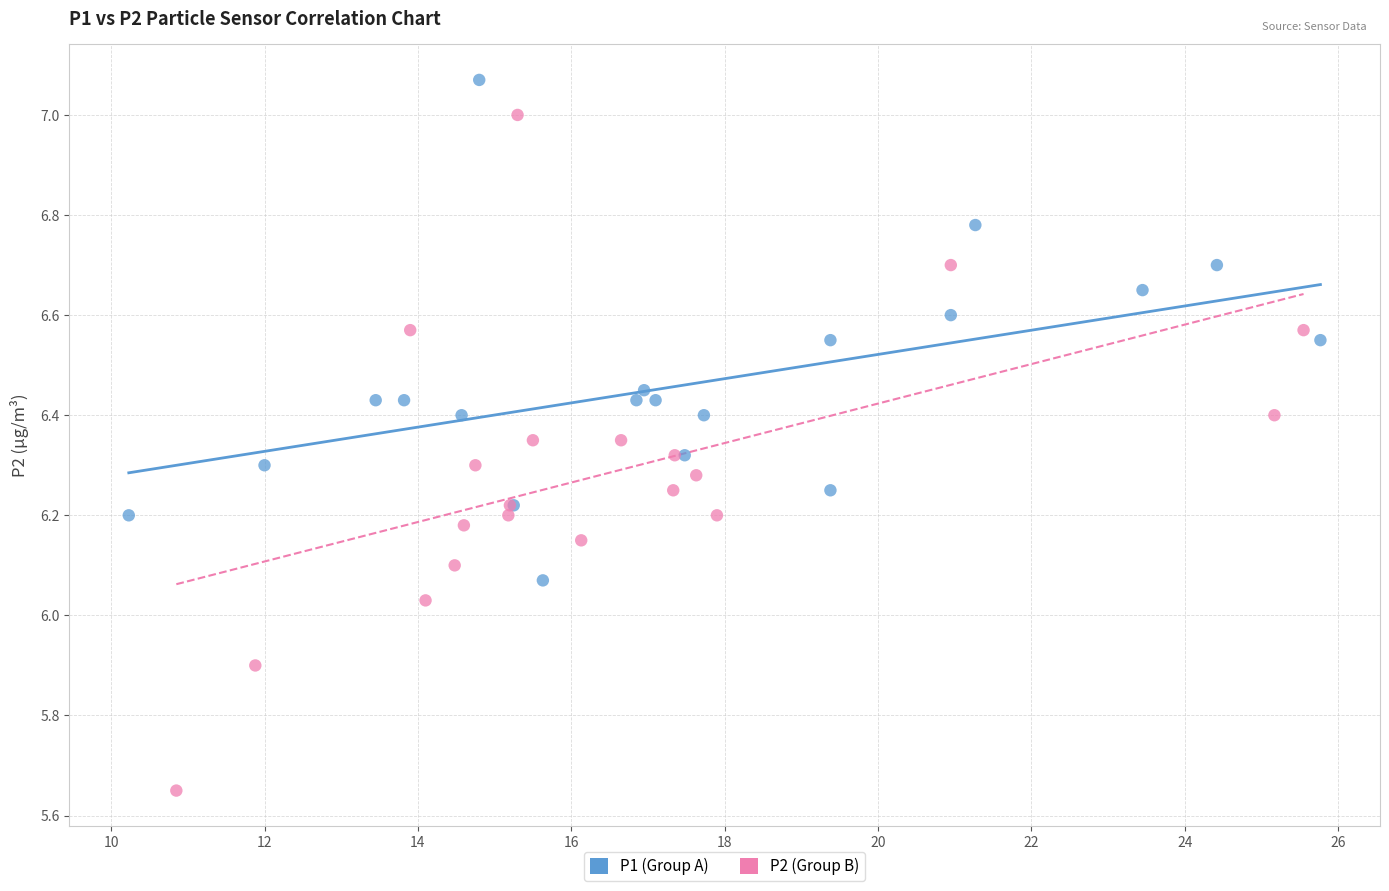

Which series has the widest spread of Y values?

P2 (Group B)